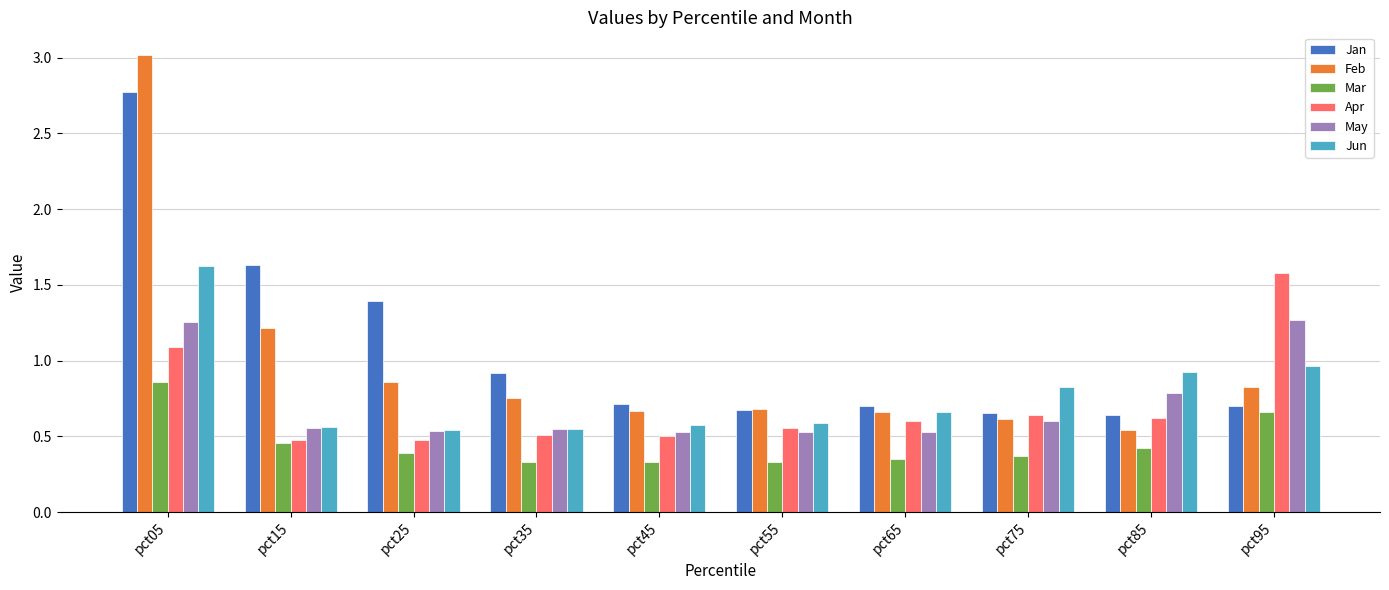

Does the chart contain stacked bars?

No